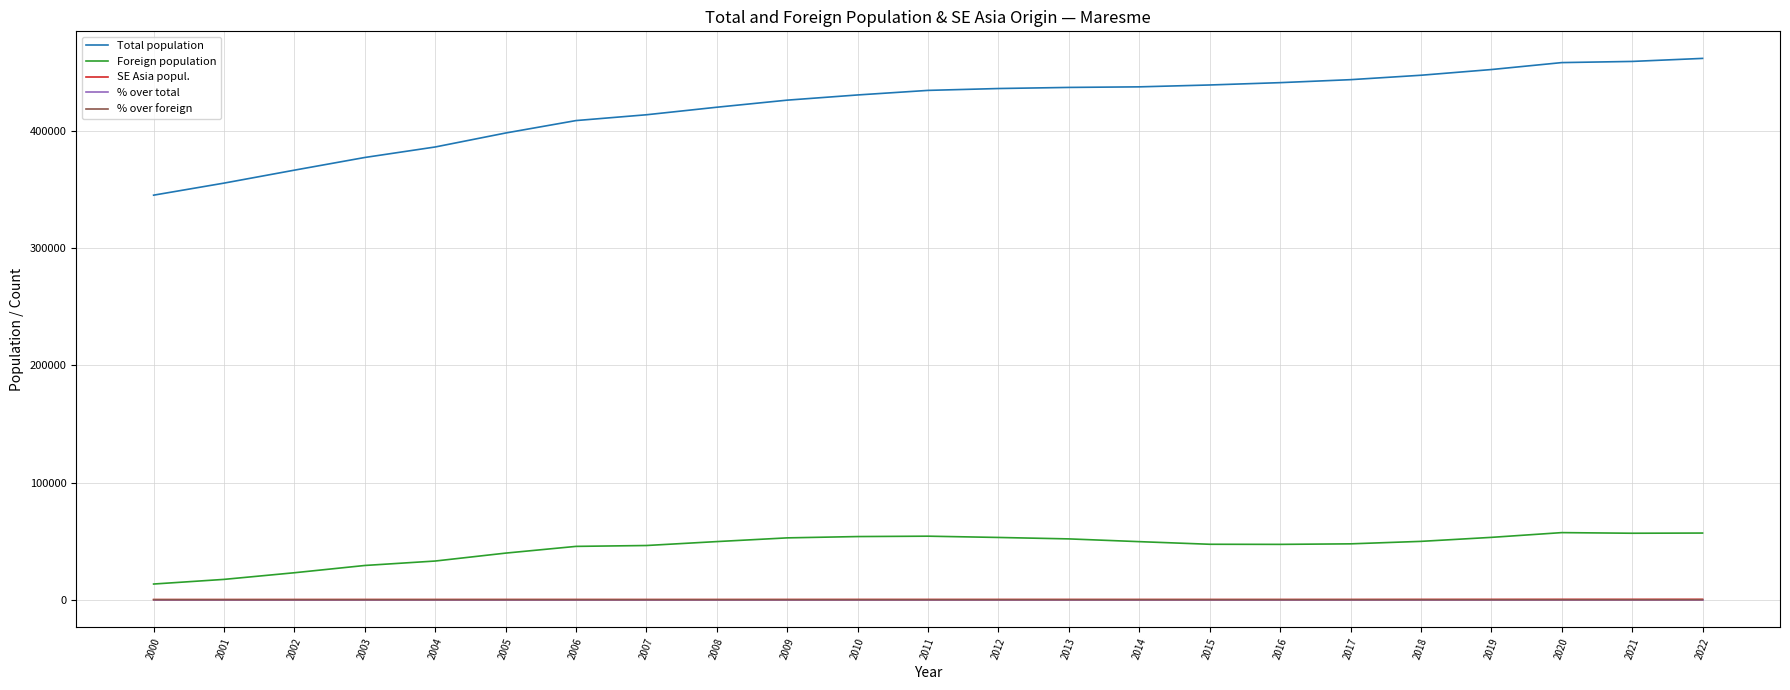

The SE Asia popul. series shows 151.3 at 2004. True or false?

False